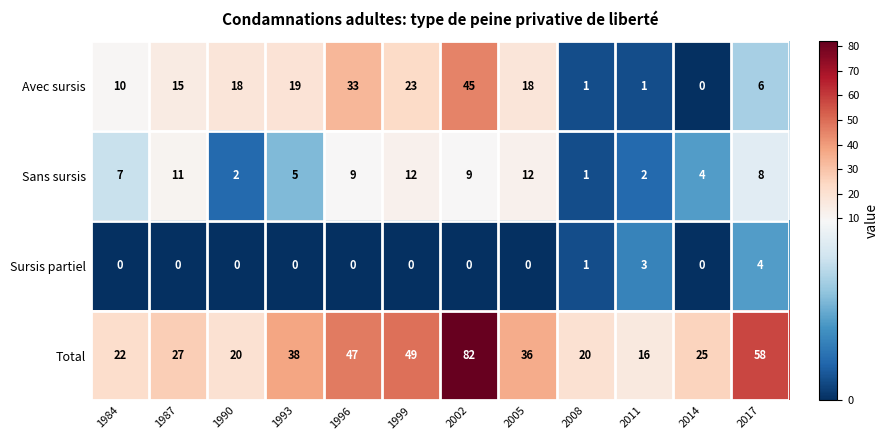

Which series has the largest range (max minus min)?

Total